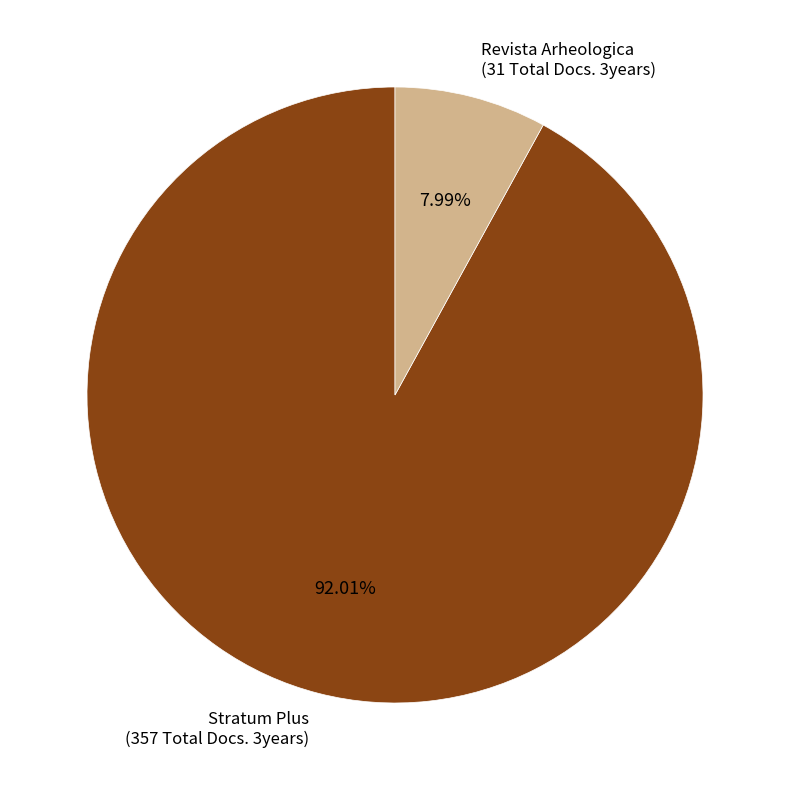

Rank the categories by value from highest to lowest.

Stratum Plus (357 Total Docs. 3years), Revista Arheologica (31 Total Docs. 3years)